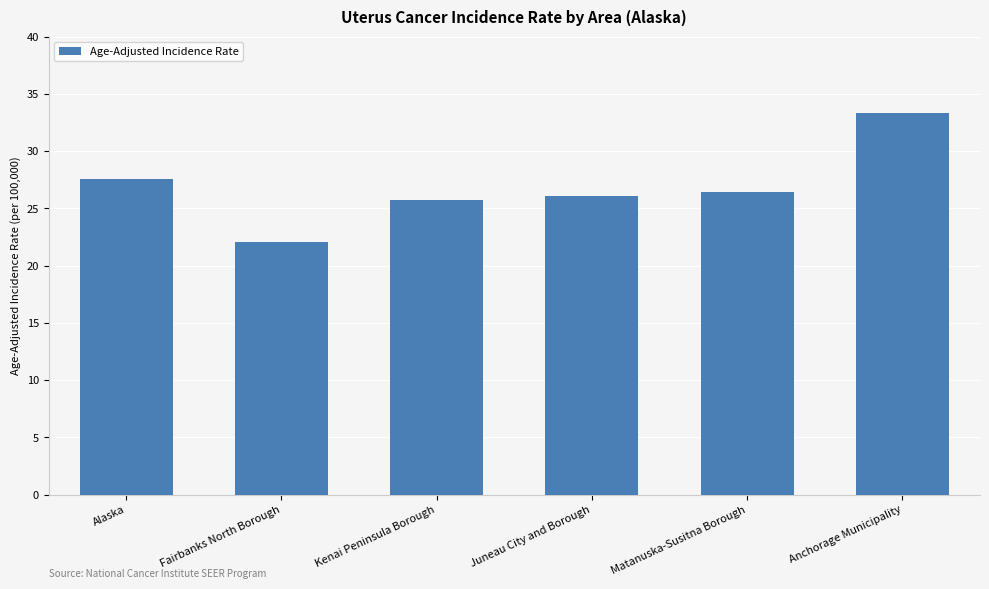

What is the change in value from Alaska to Anchorage Municipality?

+5.7